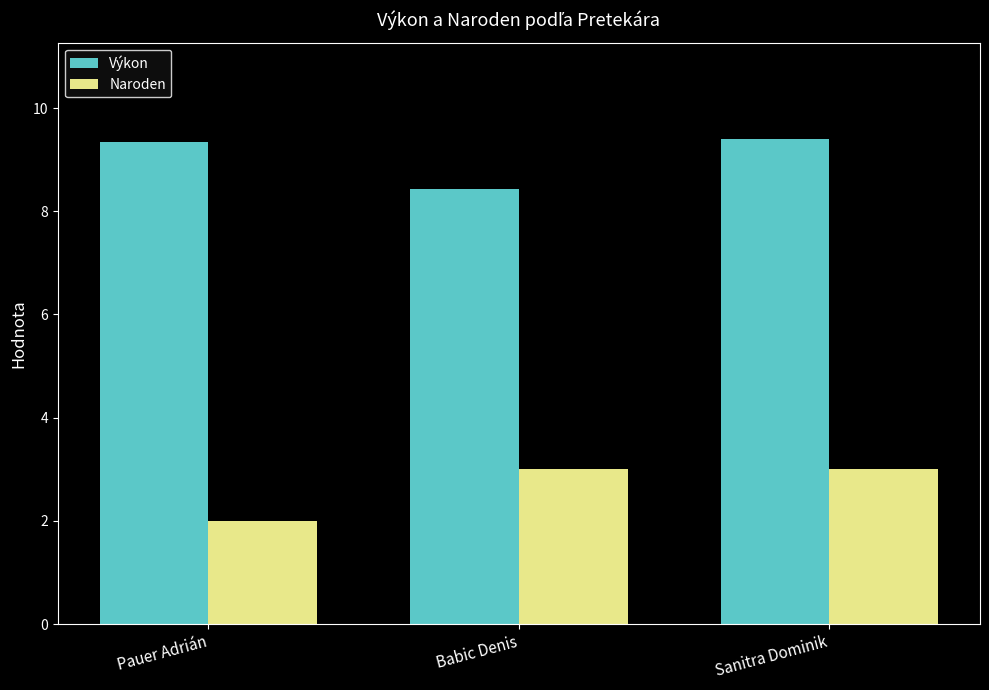

What is the difference between the highest and lowest values at Babic Denis?

5.4